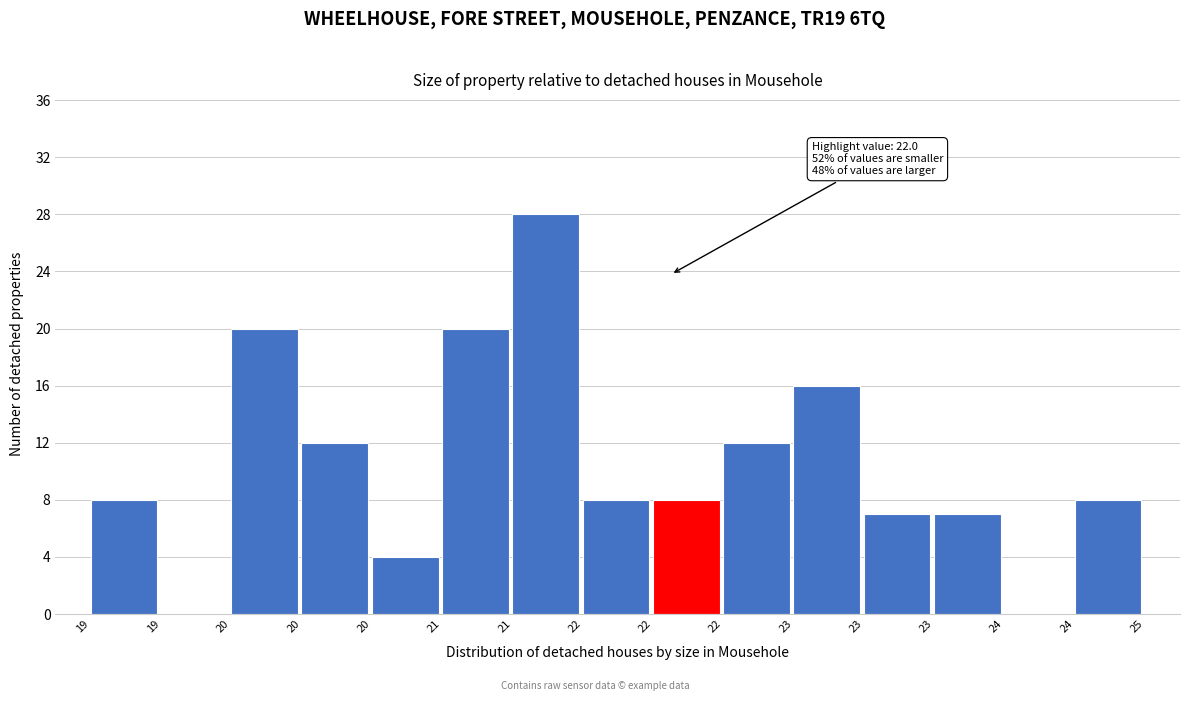

Are the bars horizontal?

No